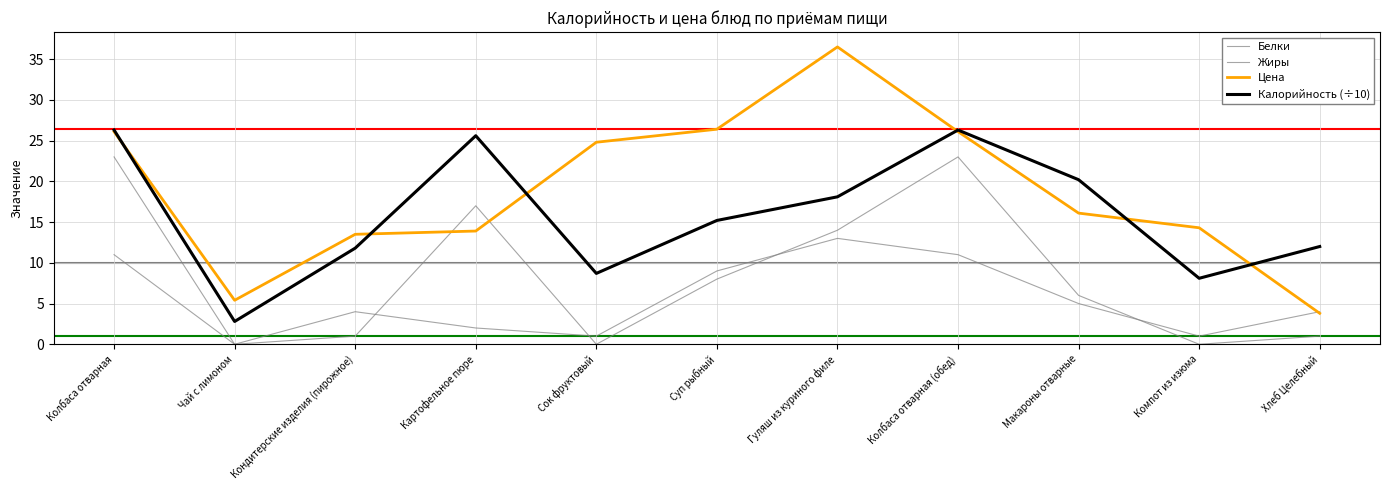

Is the value of Цена at Картофельное пюре greater than the value of Калорийность (÷10) at Сок фруктовый?

Yes